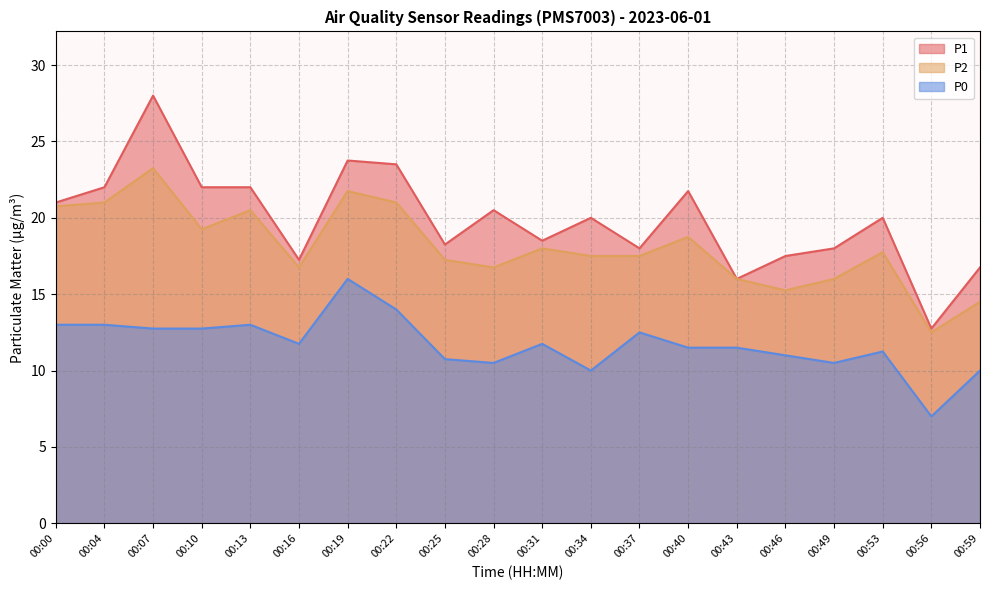

At which category does P2 reach its first local peak?

00:07